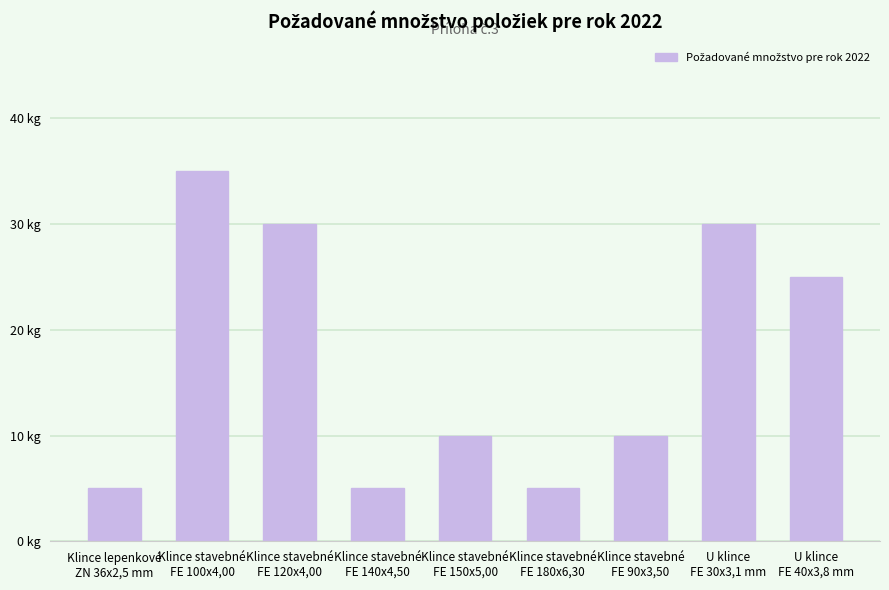

The value at Klince stavebné
FE 120x4,00 is 20. True or false?

False